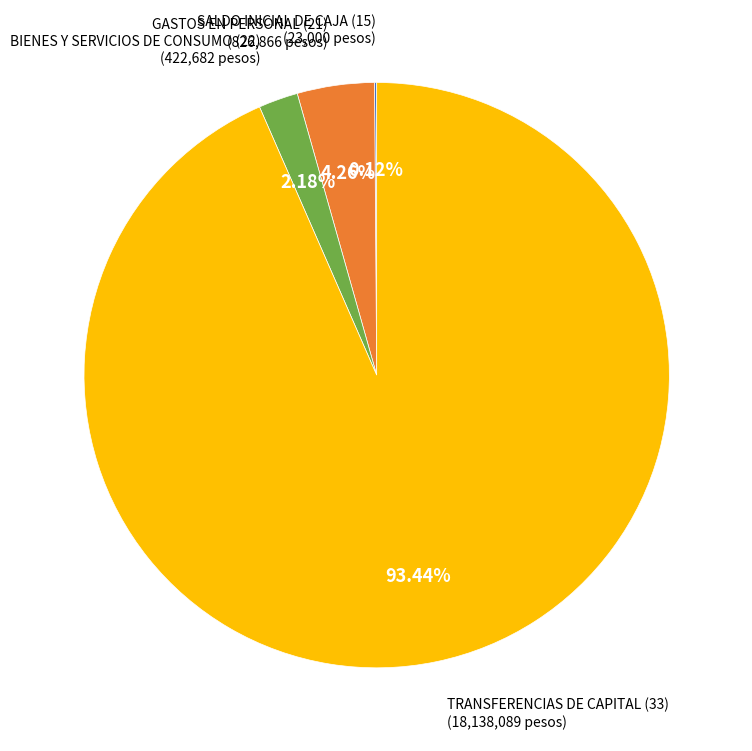

The GASTOS EN PERSONAL (21) slice represents 4% of the pie. True or false?

True